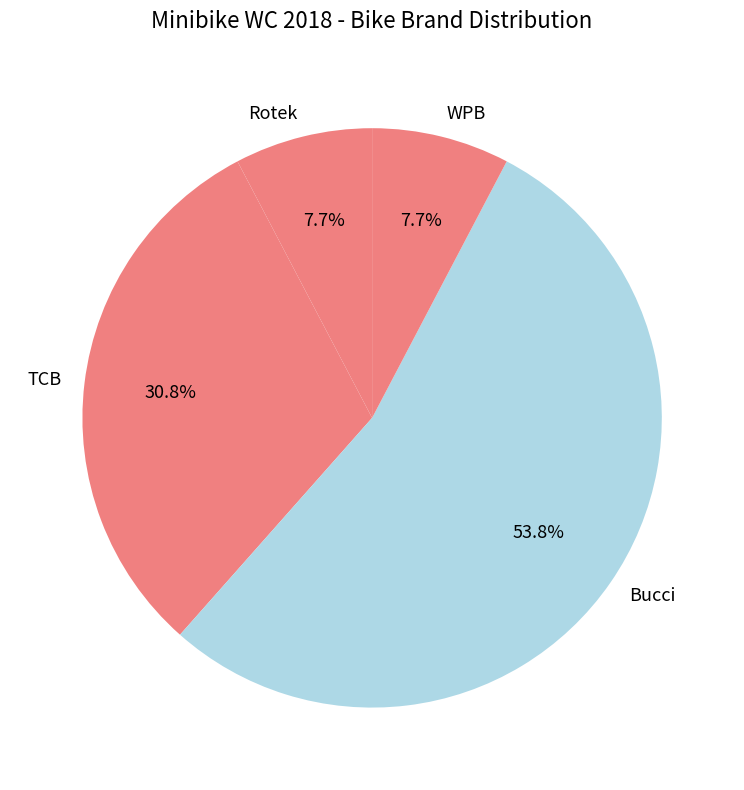

Which category has the biggest portion of the pie?

Bucci